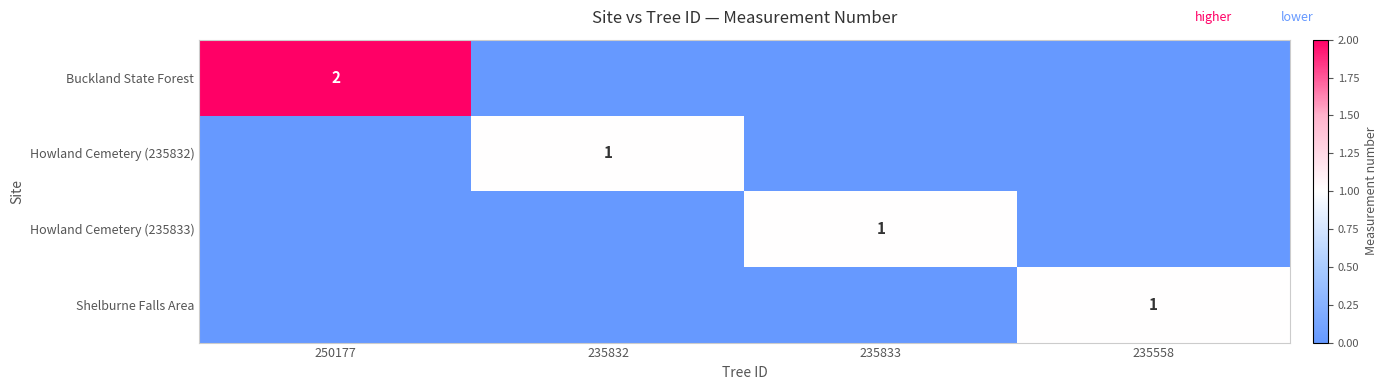

How many series are shown in this chart?

4